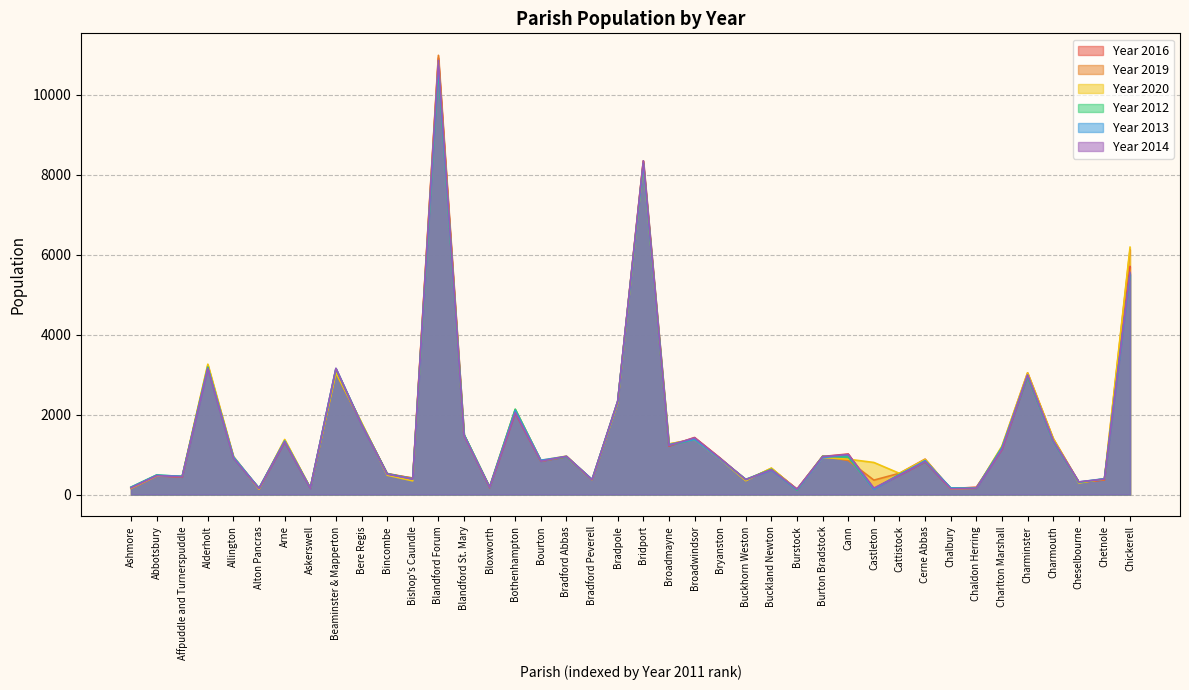

Reading left to right, extract all data points from this chart.

Year 2016: Ashmore=169	Abbotsbury=479	Affpuddle and Turnerspuddle=432	Alderholt=3192	Allington=925	Alton Pancras=143	Arne=1313	Askerswell=161	Beaminster & Mapperton=3114	Bere Regis=1775	Bincombe=527	Bishop's Caundle=404	Blandford Forum=10927	Blandford St. Mary=1493	Bloxworth=173	Bothenhampton=2042	Bourton=834	Bradford Abbas=947	Bradford Peverell=372	Bradpole=2326	Bridport=8351	Broadmayne=1210	Broadwindsor=1428	Bryanston=912	Buckhorn Weston=362	Buckland Newton=639	Burstock=137	Burton Bradstock=951	Cann=1015	Castleton=138	Cattistock=485	Cerne Abbas=812	Chalbury=146	Chaldon Herring=184	Charlton Marshall=1126	Charminster=2957	Charmouth=1363	Cheselbourne=304	Chetnole=363	Chickerell=5704
Year 2019: Ashmore=151	Abbotsbury=460	Affpuddle and Turnerspuddle=448	Alderholt=3233	Allington=934	Alton Pancras=148	Arne=1358	Askerswell=160	Beaminster & Mapperton=3043	Bere Regis=1775	Bincombe=508	Bishop's Caundle=415	Blandford Forum=10992	Blandford St. Mary=1485	Bloxworth=179	Bothenhampton=2112	Bourton=835	Bradford Abbas=945	Bradford Peverell=363	Bradpole=2314	Bridport=8335	Broadmayne=1260	Broadwindsor=1394	Bryanston=893	Buckhorn Weston=352	Buckland Newton=656	Burstock=126	Burton Bradstock=961	Cann=851	Castleton=360	Cattistock=532	Cerne Abbas=887	Chalbury=140	Chaldon Herring=153	Charlton Marshall=1193	Charminster=3046	Charmouth=1402	Cheselbourne=312	Chetnole=369	Chickerell=6129
Year 2020: Ashmore=159	Abbotsbury=468	Affpuddle and Turnerspuddle=458	Alderholt=3262	Allington=953	Alton Pancras=133	Arne=1378	Askerswell=167	Beaminster & Mapperton=3046	Bere Regis=1799	Bincombe=484	Bishop's Caundle=341	Blandford Forum=10824	Blandford St. Mary=1496	Bloxworth=188	Bothenhampton=2128	Bourton=852	Bradford Abbas=961	Bradford Peverell=364	Bradpole=2295	Bridport=8258	Broadmayne=1266	Broadwindsor=1376	Bryanston=887	Buckhorn Weston=346	Buckland Newton=661	Burstock=124	Burton Bradstock=927	Cann=884	Castleton=802	Cattistock=529	Cerne Abbas=873	Chalbury=145	Chaldon Herring=158	Charlton Marshall=1212	Charminster=3041	Charmouth=1399	Cheselbourne=288	Chetnole=394	Chickerell=6189
Year 2012: Ashmore=186	Abbotsbury=490	Affpuddle and Turnerspuddle=451	Alderholt=3190	Allington=903	Alton Pancras=161	Arne=1327	Askerswell=158	Beaminster & Mapperton=3146	Bere Regis=1763	Bincombe=522	Bishop's Caundle=390	Blandford Forum=10660	Blandford St. Mary=1501	Bloxworth=186	Bothenhampton=2136	Bourton=841	Bradford Abbas=944	Bradford Peverell=370	Bradpole=2335	Bridport=8284	Broadmayne=1231	Broadwindsor=1378	Bryanston=897	Buckhorn Weston=379	Buckland Newton=632	Burstock=110	Burton Bradstock=956	Cann=937	Castleton=141	Cattistock=506	Cerne Abbas=816	Chalbury=163	Chaldon Herring=152	Charlton Marshall=1178	Charminster=2952	Charmouth=1333	Cheselbourne=304	Chetnole=392	Chickerell=5524
Year 2013: Ashmore=180	Abbotsbury=482	Affpuddle and Turnerspuddle=456	Alderholt=3166	Allington=943	Alton Pancras=157	Arne=1339	Askerswell=161	Beaminster & Mapperton=3155	Bere Regis=1762	Bincombe=514	Bishop's Caundle=393	Blandford Forum=10730	Blandford St. Mary=1496	Bloxworth=185	Bothenhampton=2104	Bourton=859	Bradford Abbas=954	Bradford Peverell=377	Bradpole=2330	Bridport=8284	Broadmayne=1250	Broadwindsor=1379	Bryanston=889	Buckhorn Weston=374	Buckland Newton=609	Burstock=121	Burton Bradstock=925	Cann=990	Castleton=132	Cattistock=491	Cerne Abbas=849	Chalbury=163	Chaldon Herring=155	Charlton Marshall=1163	Charminster=2979	Charmouth=1344	Cheselbourne=314	Chetnole=395	Chickerell=5508
Year 2014: Ashmore=167	Abbotsbury=471	Affpuddle and Turnerspuddle=443	Alderholt=3154	Allington=903	Alton Pancras=151	Arne=1318	Askerswell=151	Beaminster & Mapperton=3158	Bere Regis=1750	Bincombe=511	Bishop's Caundle=385	Blandford Forum=10866	Blandford St. Mary=1472	Bloxworth=179	Bothenhampton=2051	Bourton=833	Bradford Abbas=956	Bradford Peverell=365	Bradpole=2336	Bridport=8352	Broadmayne=1227	Broadwindsor=1418	Bryanston=903	Buckhorn Weston=375	Buckland Newton=620	Burstock=133	Burton Bradstock=948	Cann=1002	Castleton=161	Cattistock=485	Cerne Abbas=821	Chalbury=142	Chaldon Herring=154	Charlton Marshall=1130	Charminster=2995	Charmouth=1350	Cheselbourne=316	Chetnole=385	Chickerell=5559